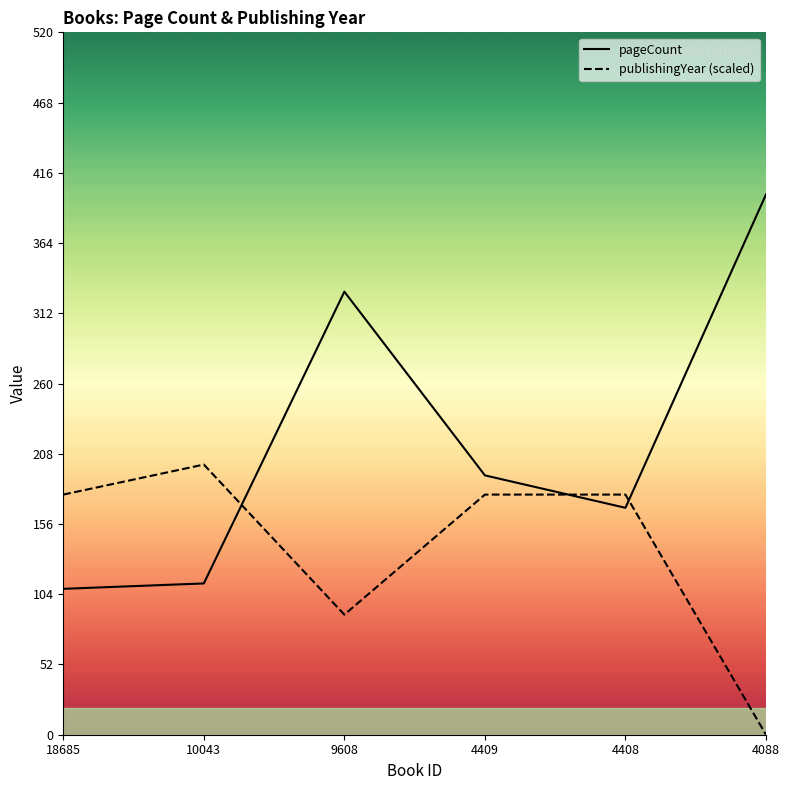

True or false: publishingYear (scaled) has a value of 20.6 at 9608.

False